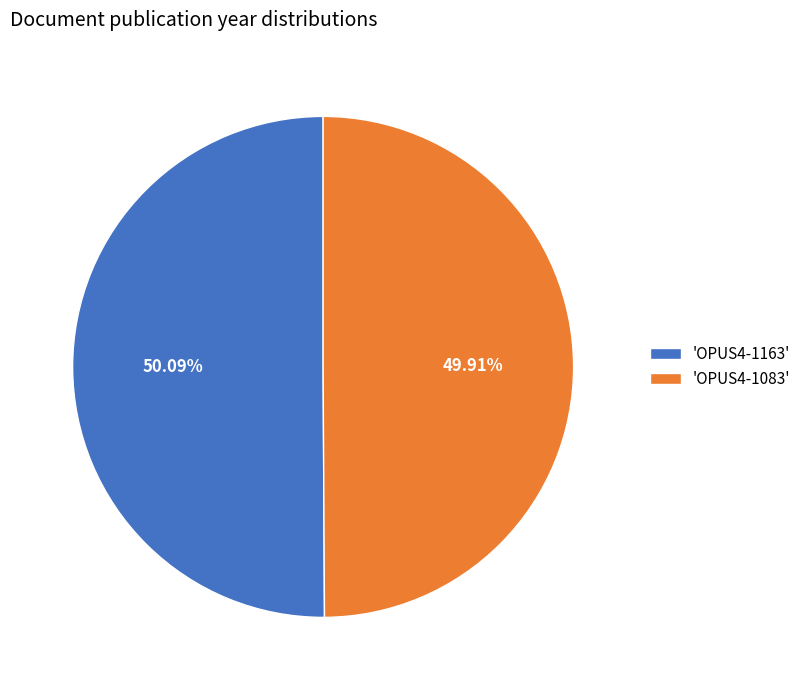

Do 'OPUS4-1163' and 'OPUS4-1083' together represent more than half of the pie?

Yes